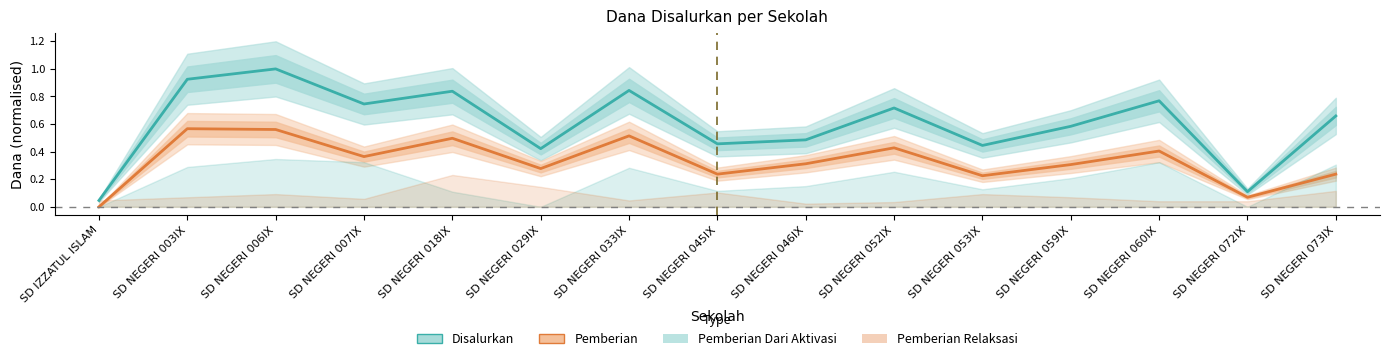

Does the chart have visible grid lines?

No